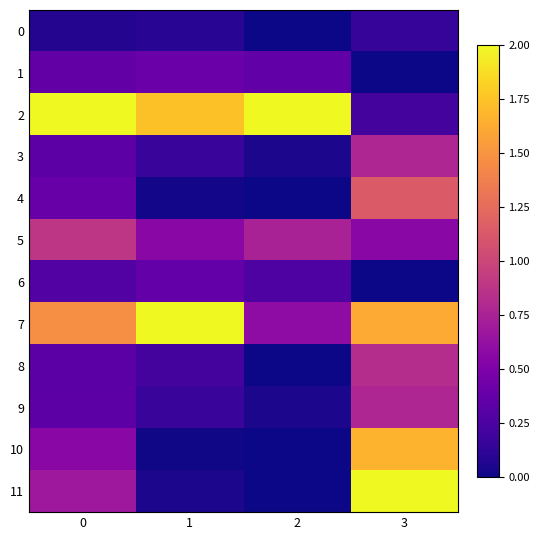

Which series has the largest total across all categories?

2